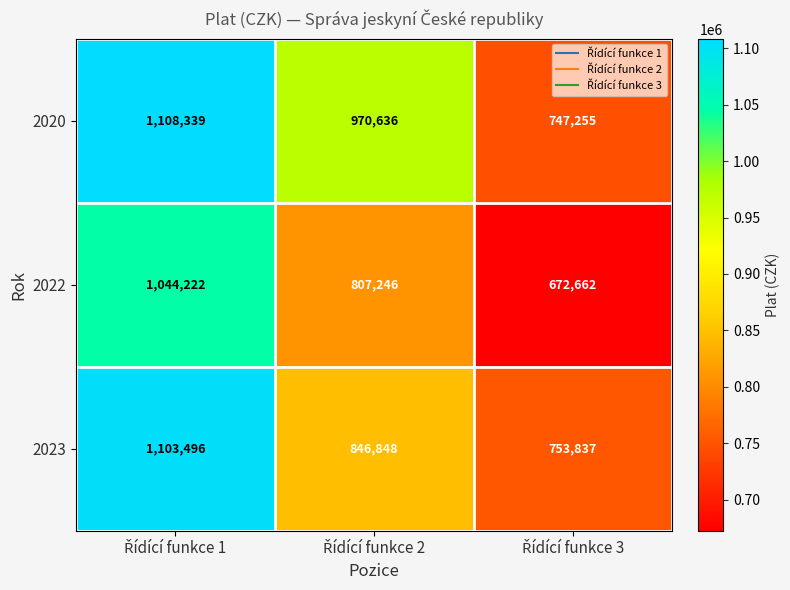

At how many categories does at least one series exceed 703520?

3